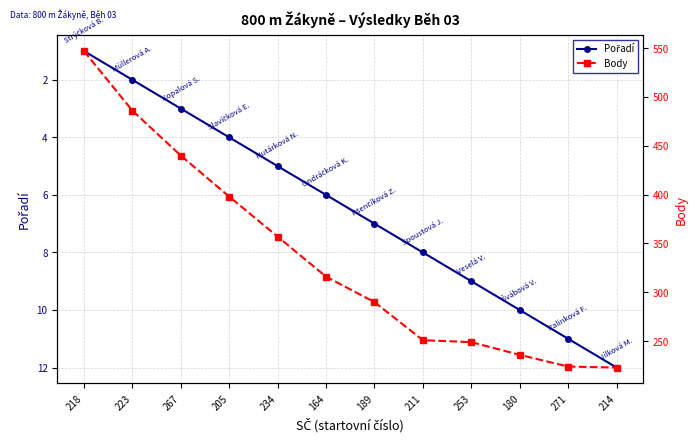

Which category has the lowest value in the Pořadí series?

218